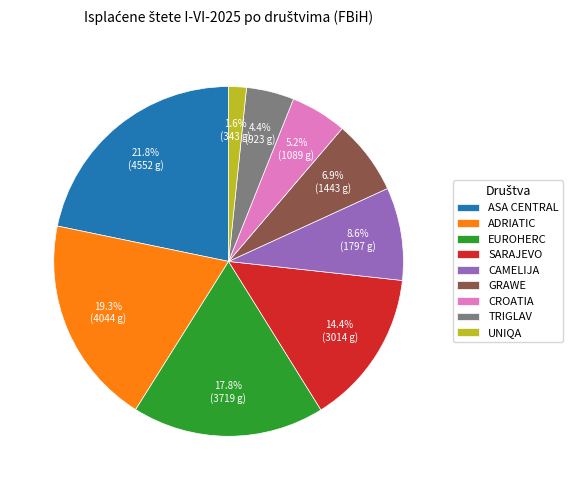

Is it true that GRAWE is 1% of the pie?

False